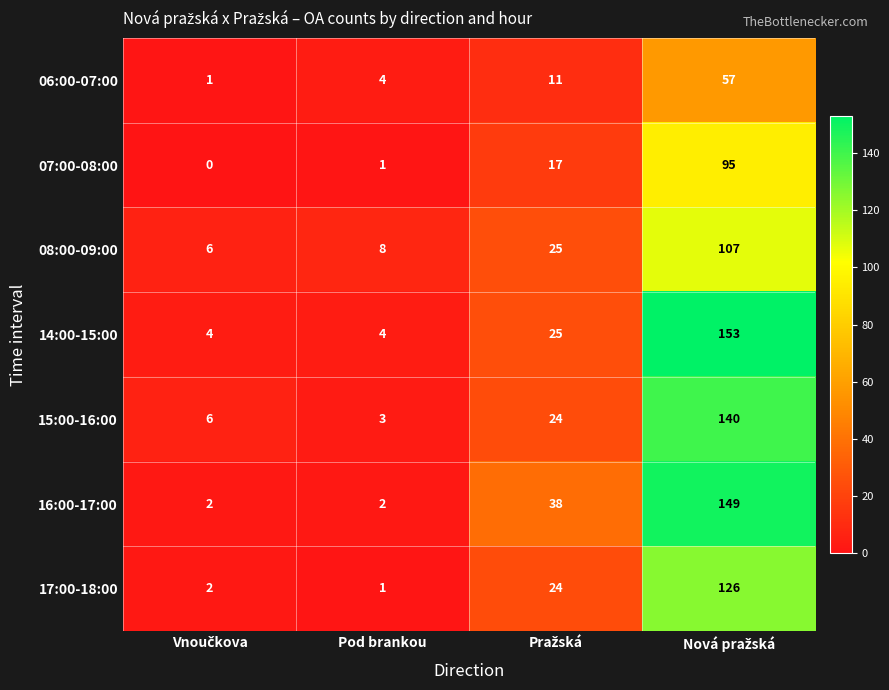

What is the difference between the maximum and second lowest values in the 07:00-08:00 series?

94